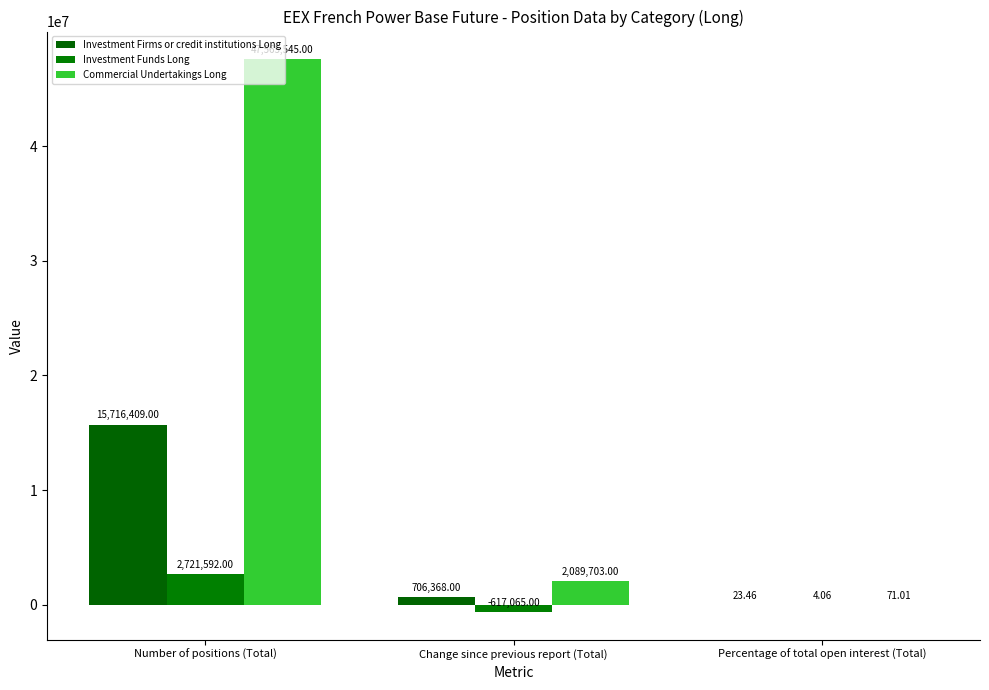

Rank the series by their maximum value, from highest to lowest.

Commercial Undertakings Long, Investment Firms or credit institutions Long, Investment Funds Long